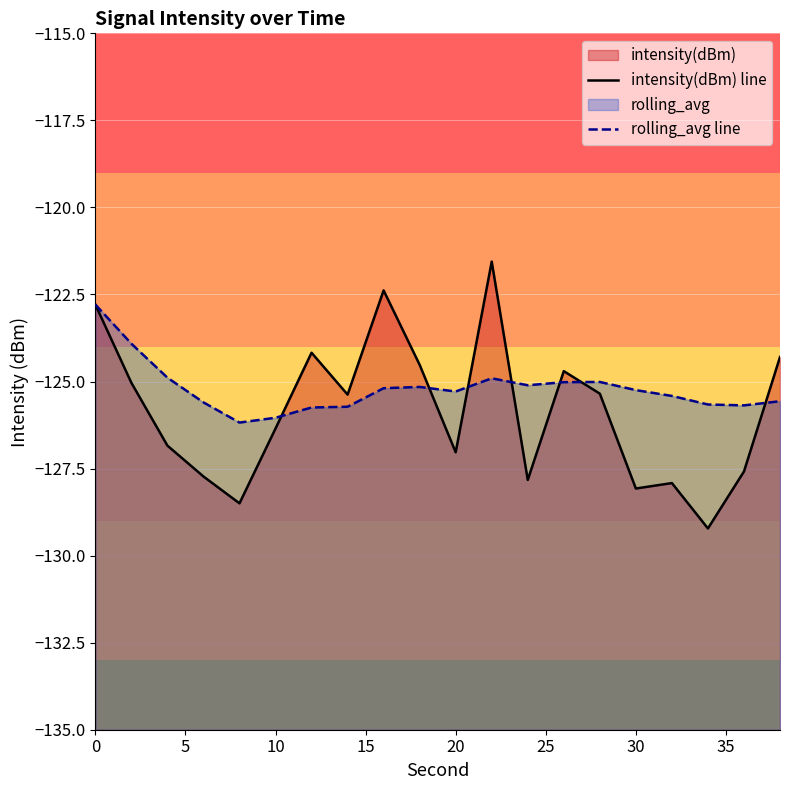

Is the value of intensity(dBm) line at 13 greater than the value of rolling_avg line at 19?

Yes